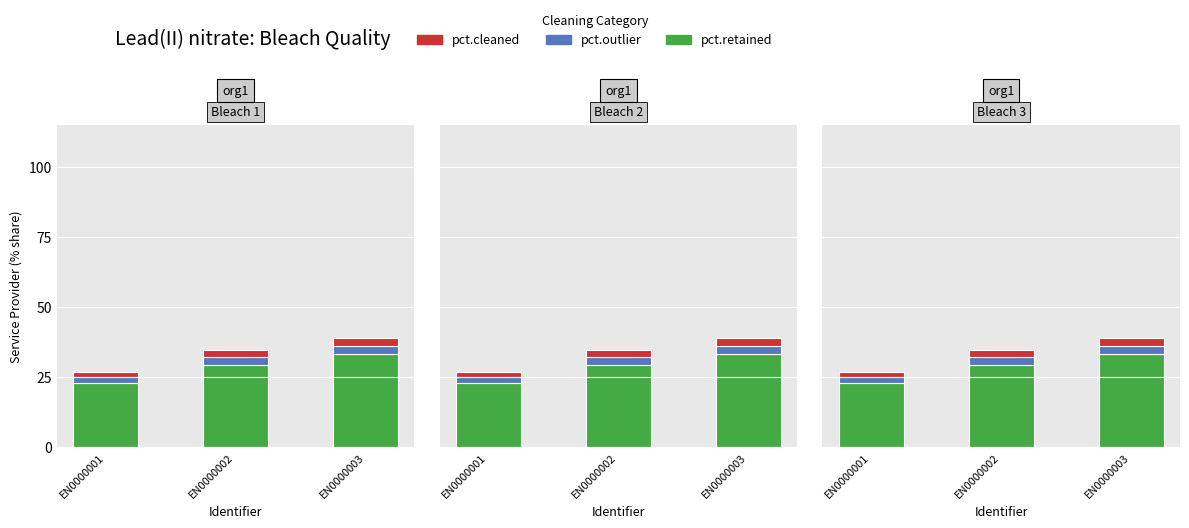

Read the pct.cleaned value at EN0000001.

1.9